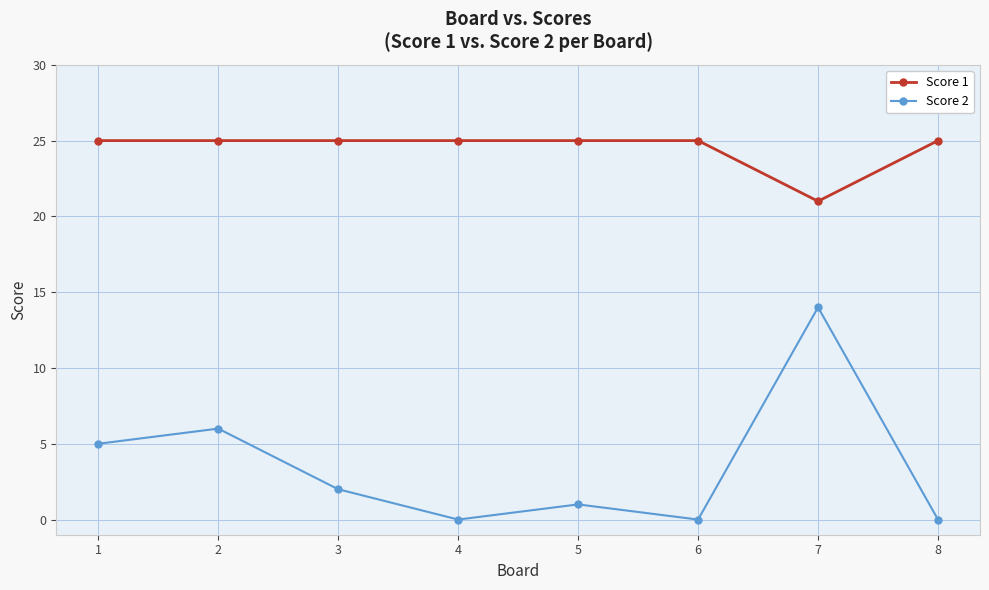

Rank the series by their maximum value, from lowest to highest.

Score 2, Score 1